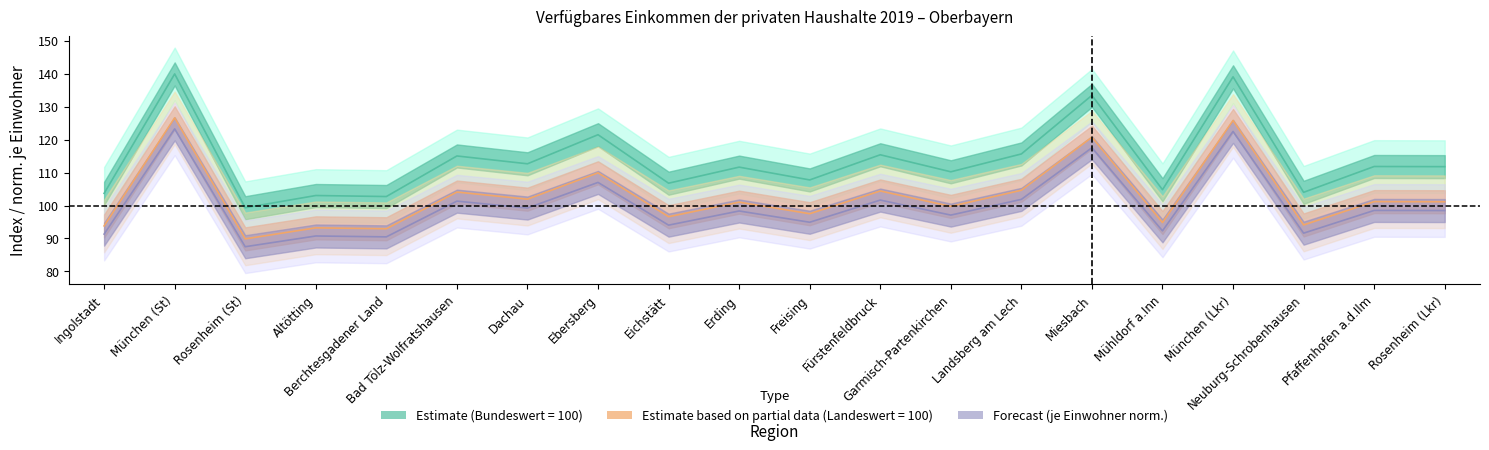

What is the difference between the bundeswert_100 values at Dachau and Erding?

1.0